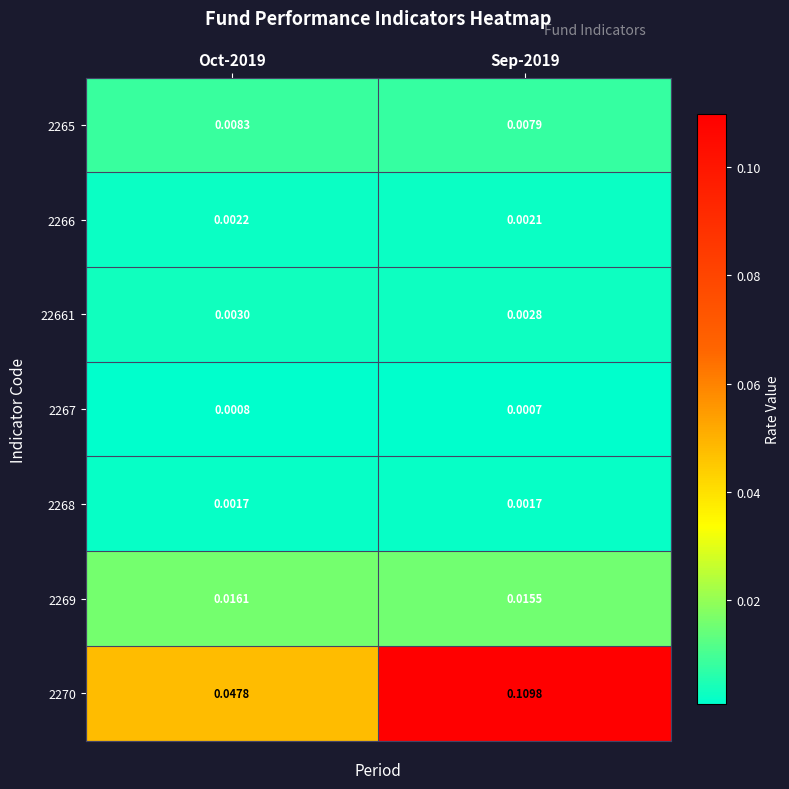

Is the value of 2266 at Sep-2019 greater than the value of 2270 at Sep-2019?

No